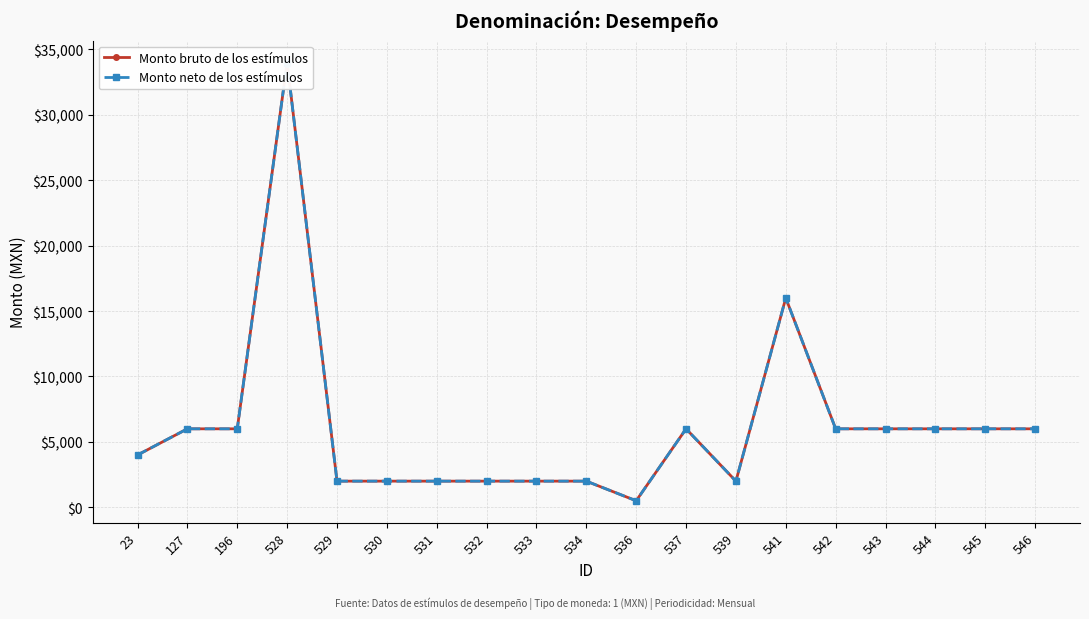

At which category does Monto bruto de los estímulos reach its first local valley?

536